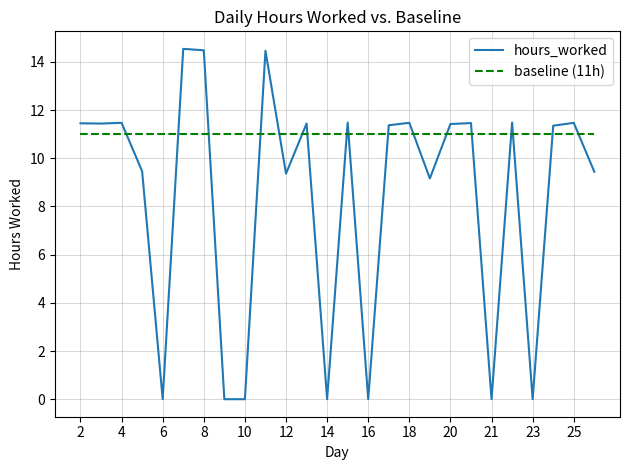

What are all the series names shown in the legend?

hours_worked, baseline (11h)